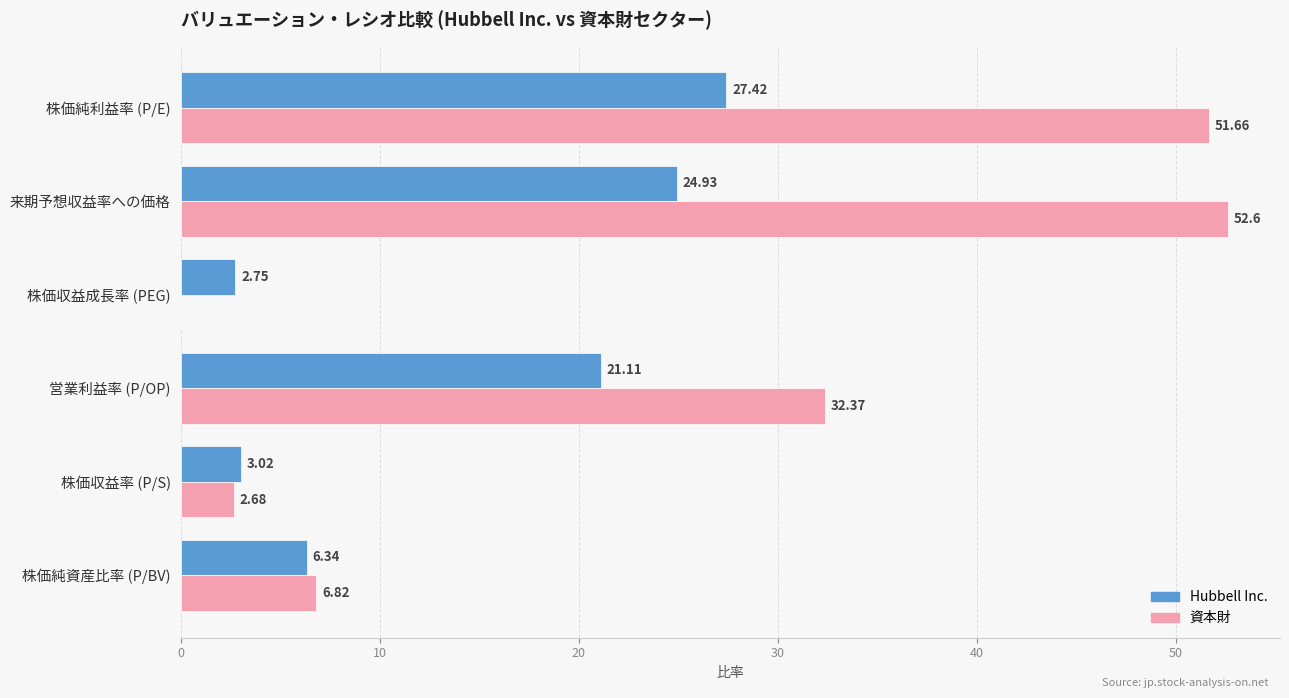

At which category does the chart reach its peak across all series?

来期予想収益率への価格